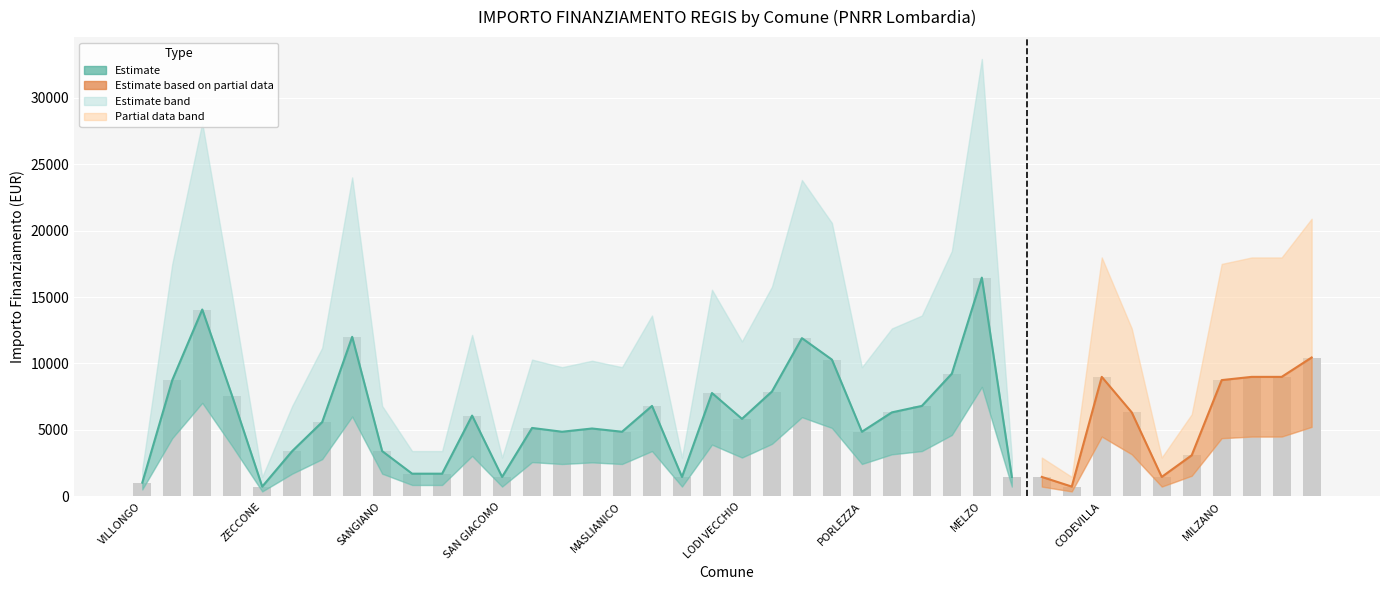

What is the approximate value of upper_estimate at SECUGNAGO, to the nearest 50?

2900